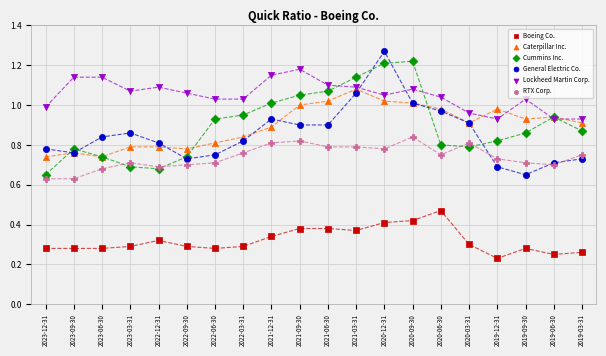

Which series contains the lowest Y value?

Boeing Co.